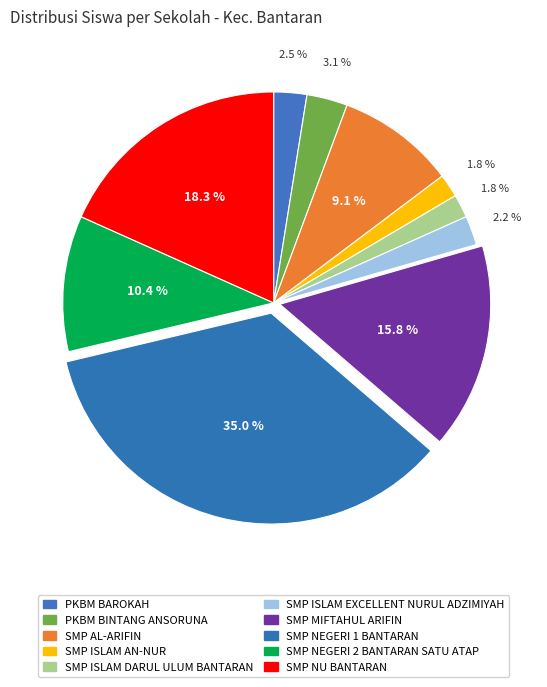

Does SMP NEGERI 2 BANTARAN SATU ATAP represent more than half of the total?

No